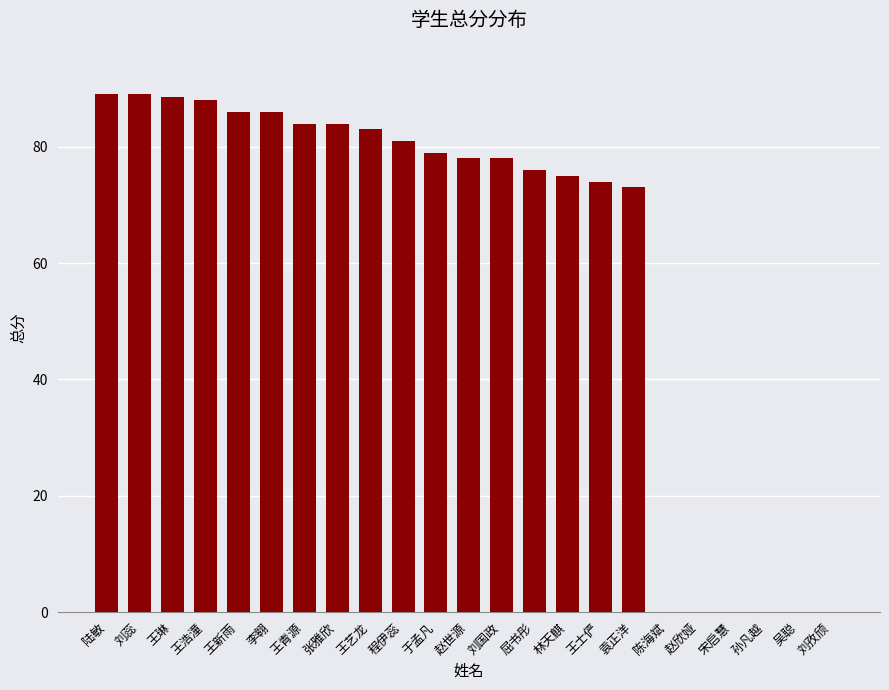

Read the value at 王艺龙.

83.0